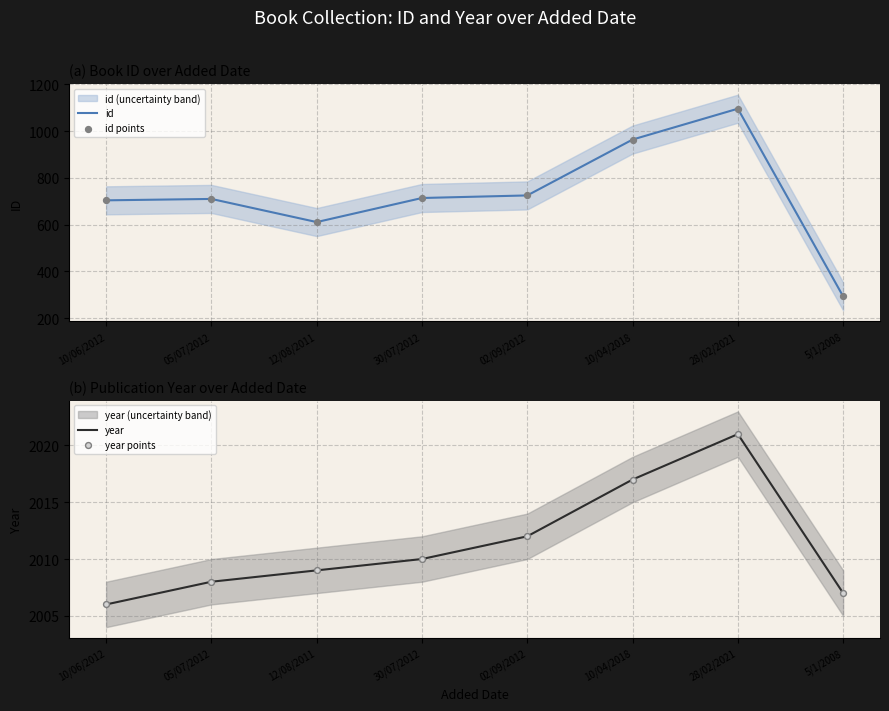

Is the value of id at 30/07/2012 greater than the value of year points at 28/02/2021?

No